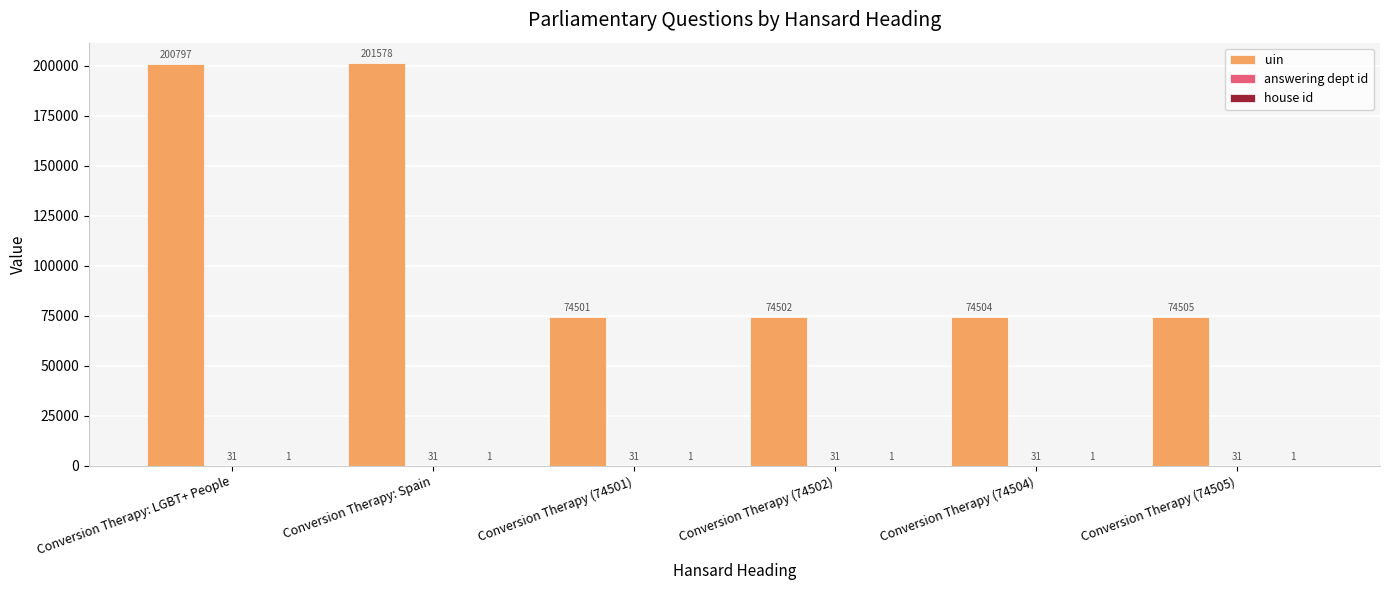

Is it true that uin equals 73024 at Conversion Therapy: LGBT+ People?

False